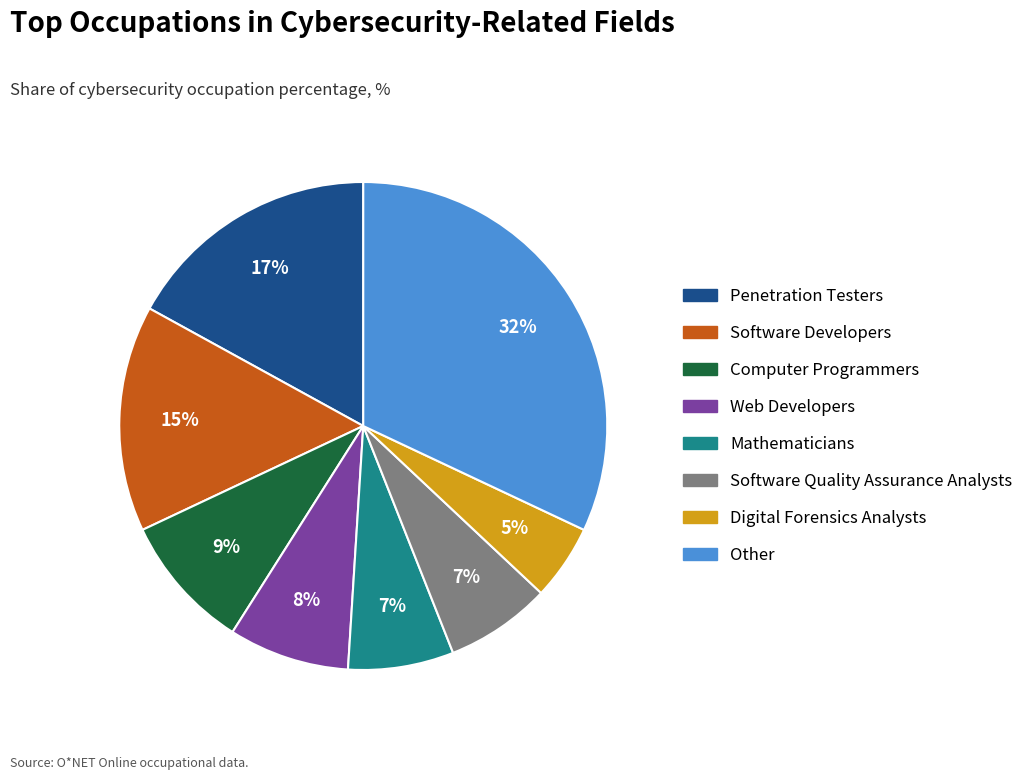

How many segments does this pie chart have?

8